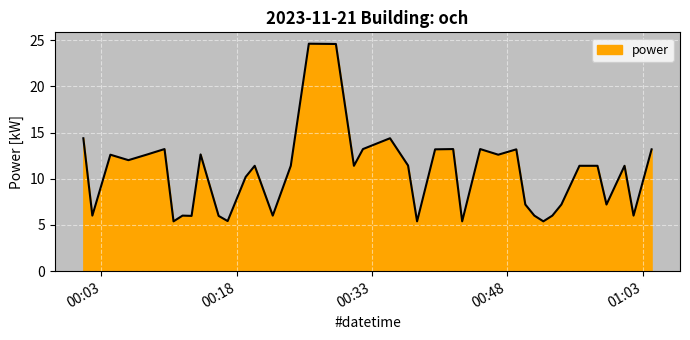

How many lines are shown in the chart?

1